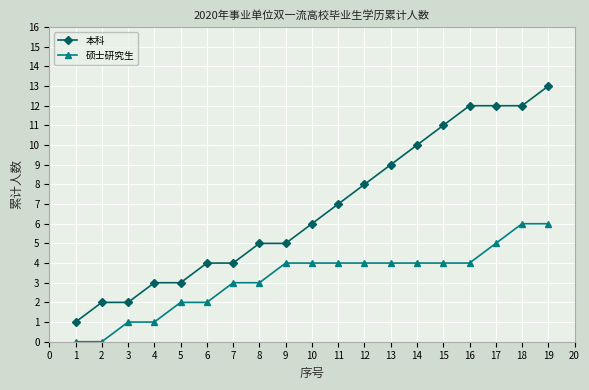

Does the chart display data point markers on the line(s)?

Yes